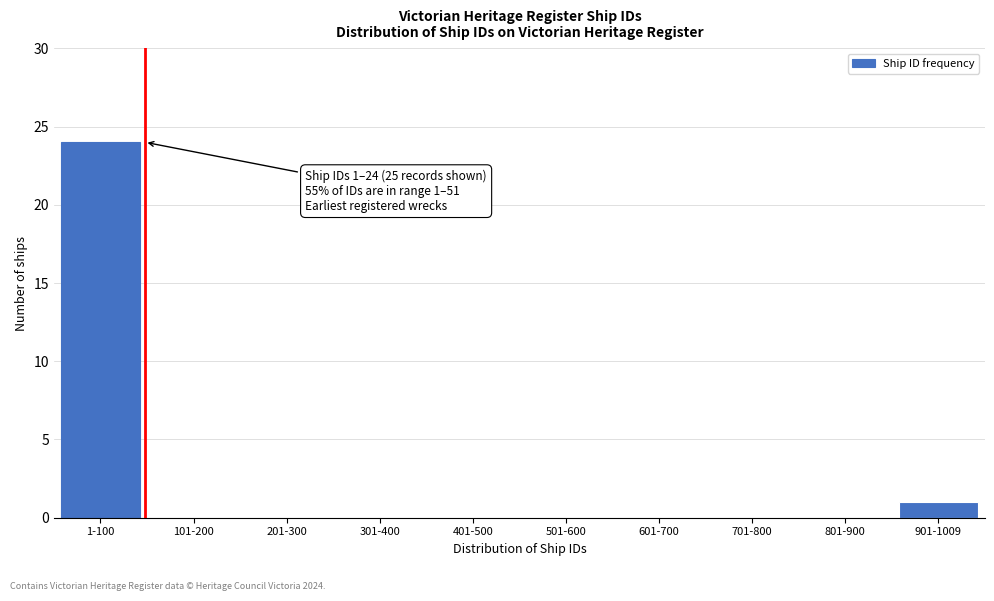

Reading right to left, what are all the values shown in this chart?

901-1009=1	801-900=0	701-800=0	601-700=0	501-600=0	401-500=0	301-400=0	201-300=0	101-200=0	1-100=24